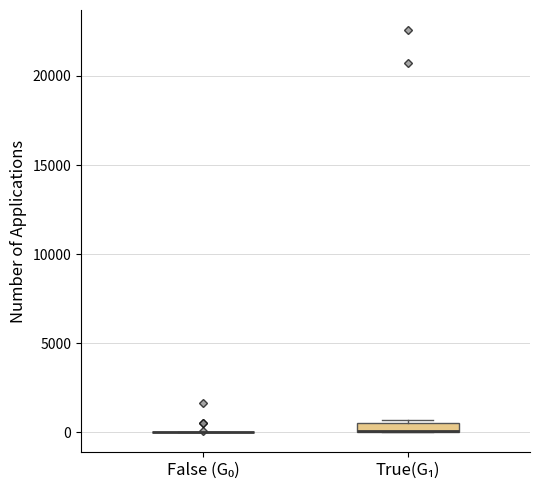

Comparing the boxes themselves (not the whiskers), which one is the tallest?

True(G₁)